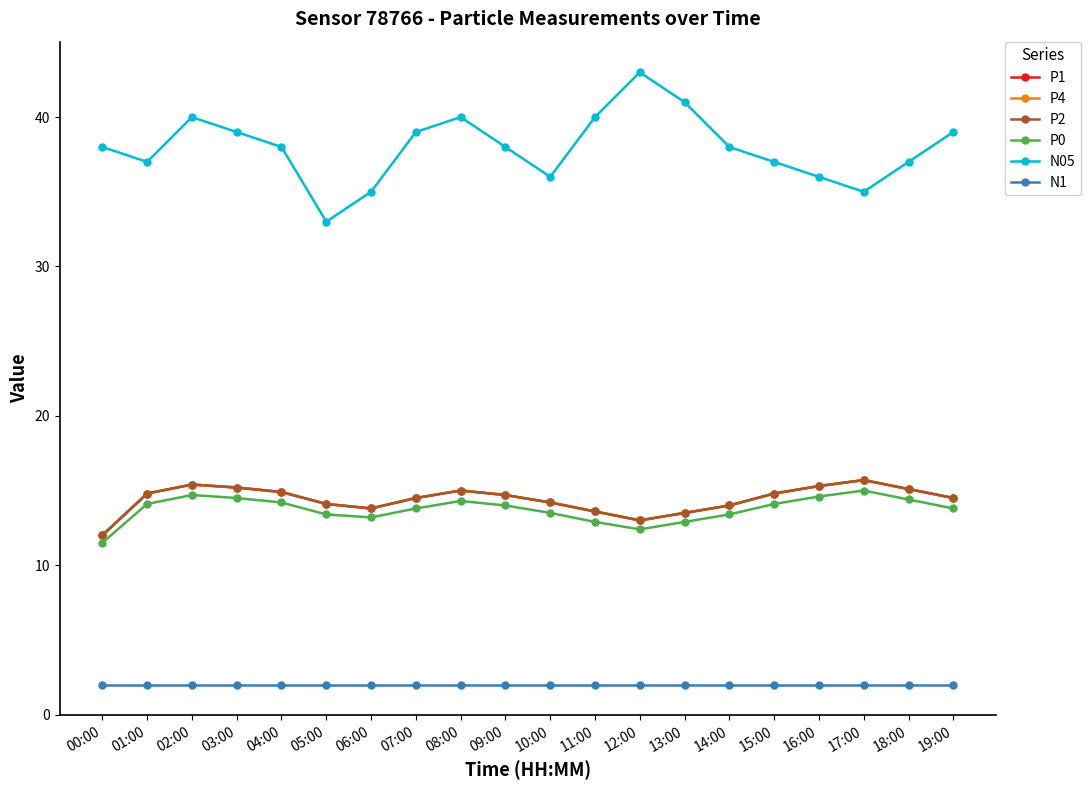

Is this an area chart (filled region under the line)?

No